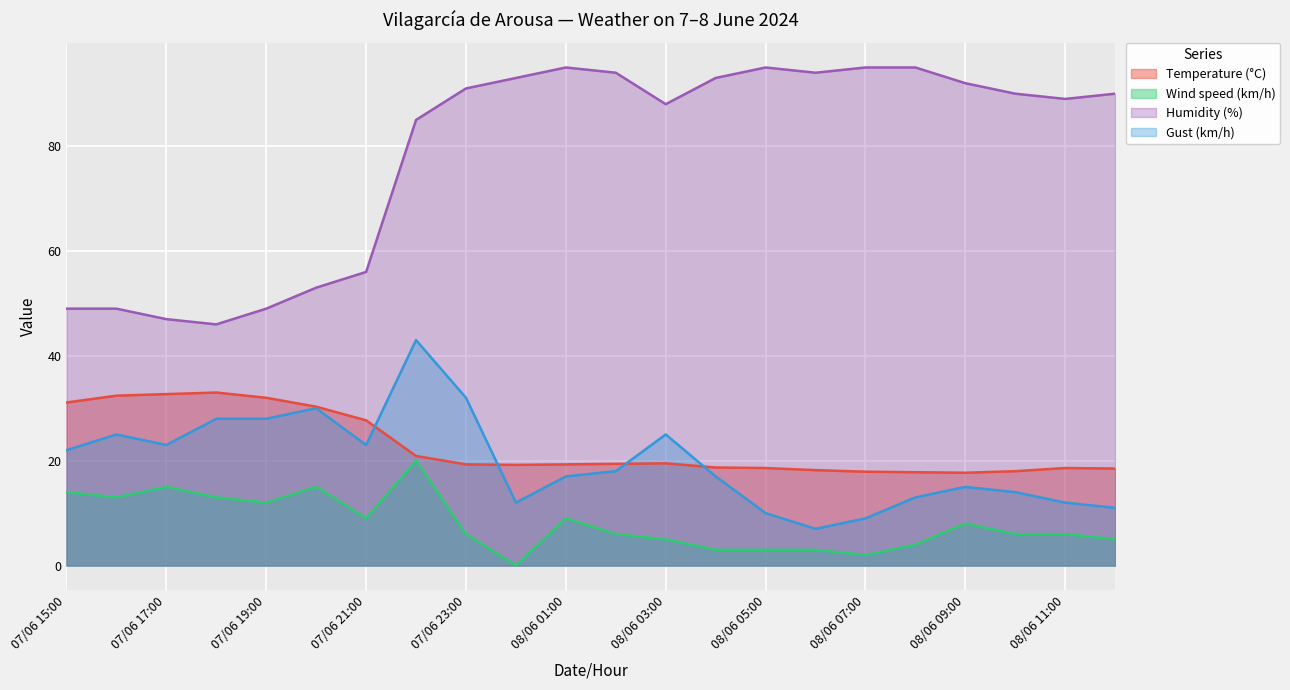

True or false: Gust (km/h) and Wind speed (km/h) cross at least once.

False